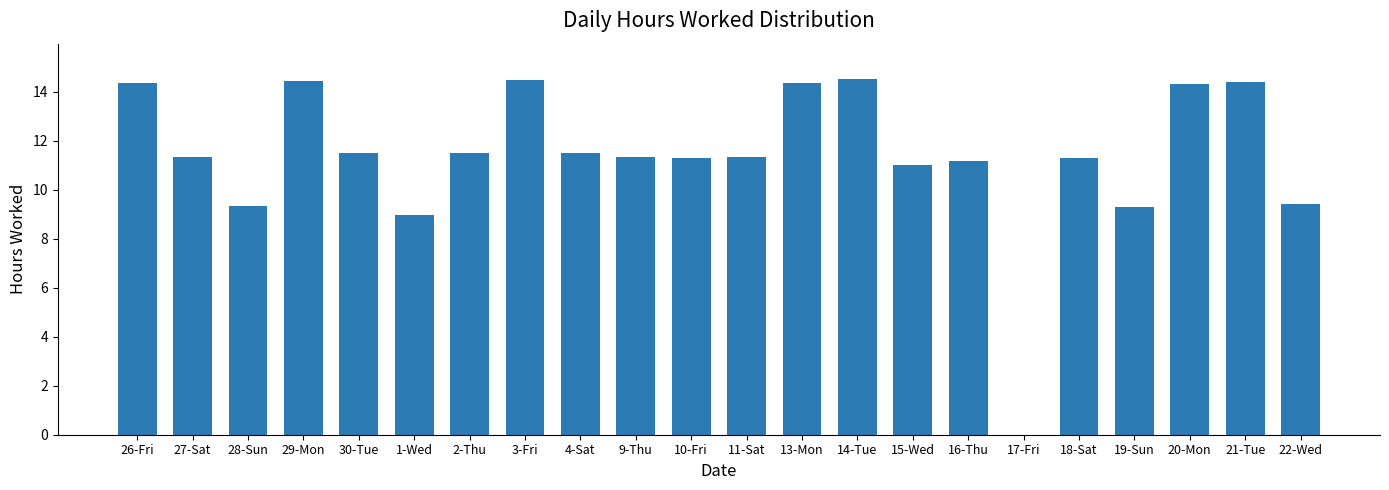

Which has a higher value, 28-Sun or 20-Mon?

20-Mon